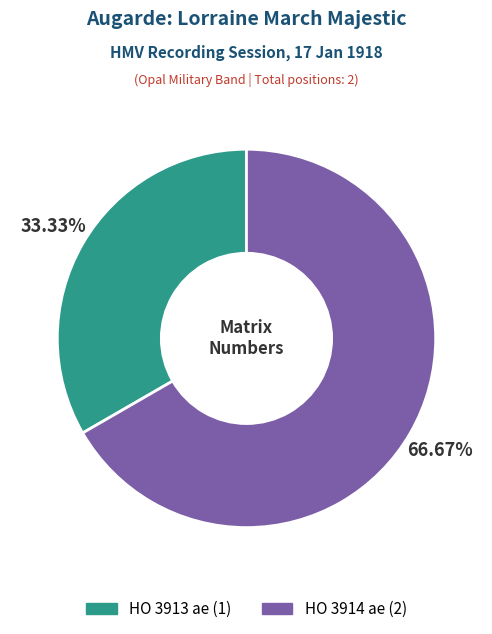

Which slice is the smallest?

HO 3913 ae